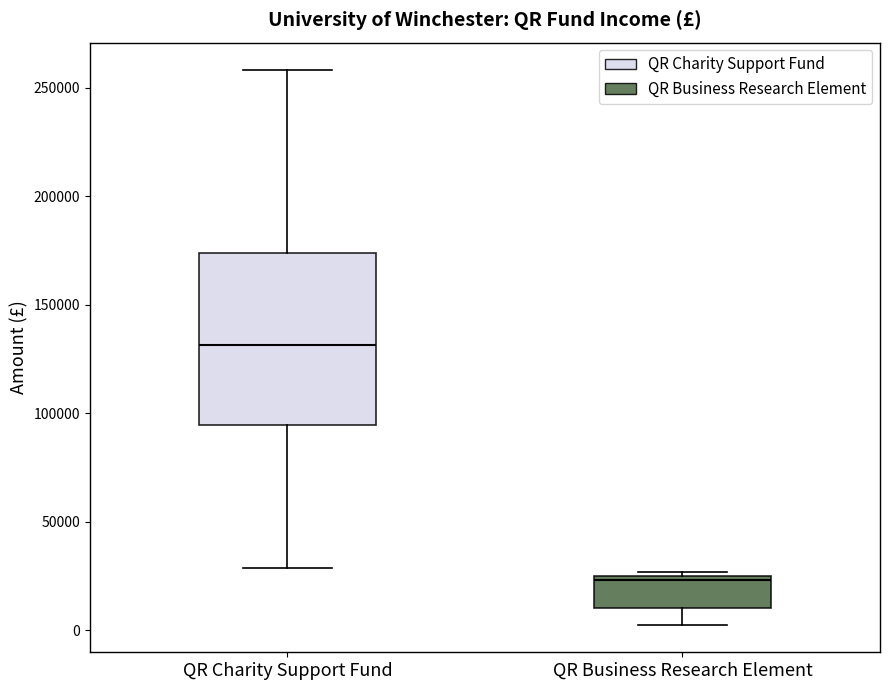

Where does the lower whisker of the box for QR Business Research Element end on the y-axis? The values are not printed on the chart, so give them approximately, as read against the axis.

5000